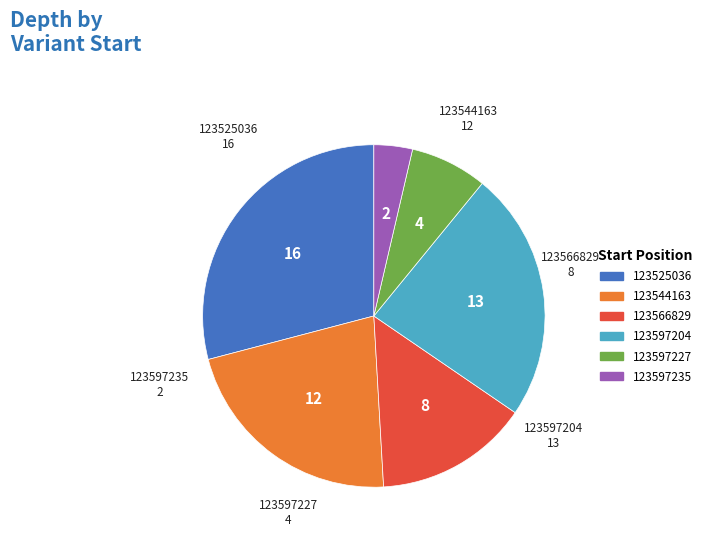

What is the ratio of the value at 123566829 to the value at 123544163?

0.7